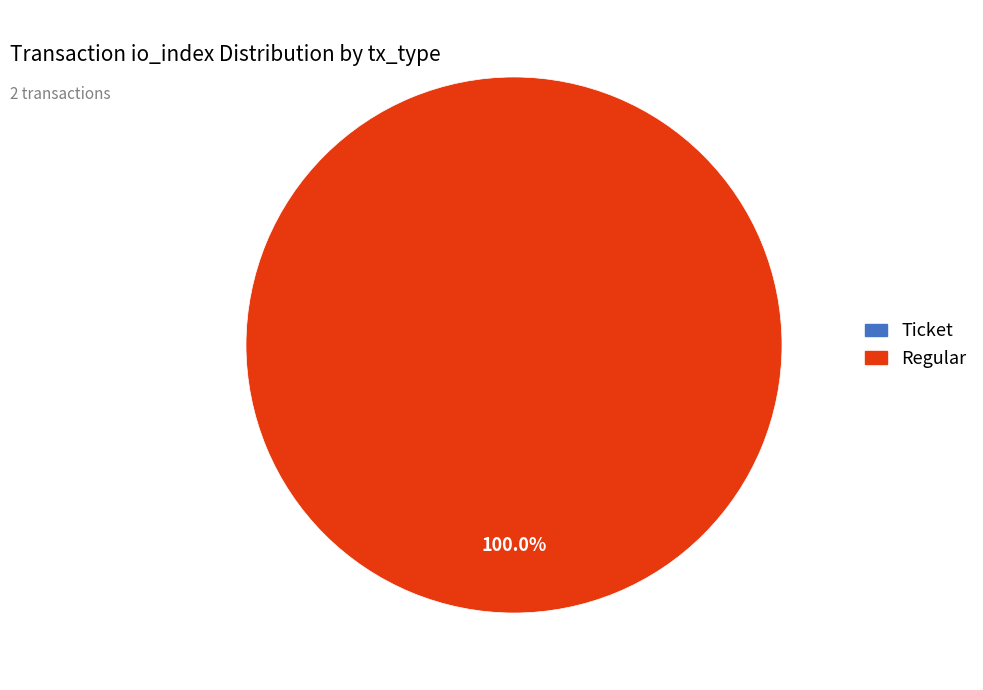

Which category has the smallest portion of the pie?

Ticket (io_index=0)